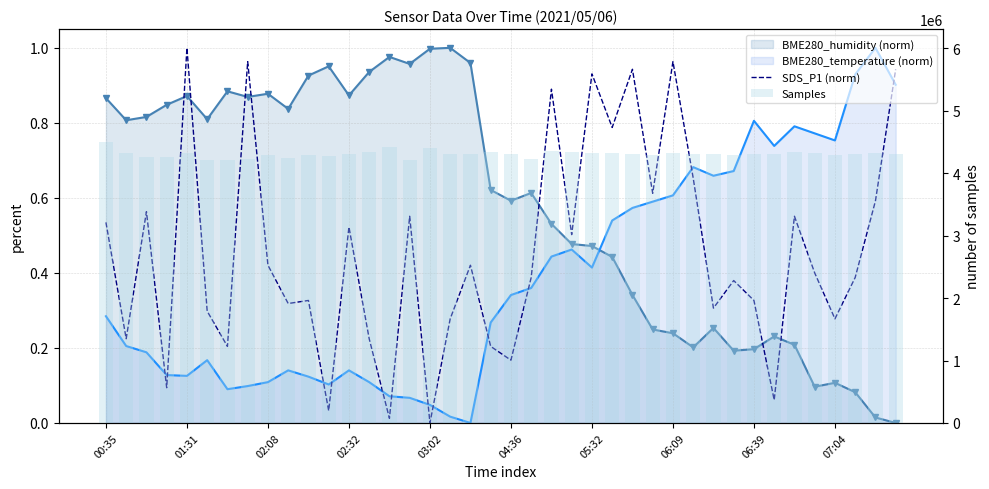

How many distinct data groups are displayed?

2